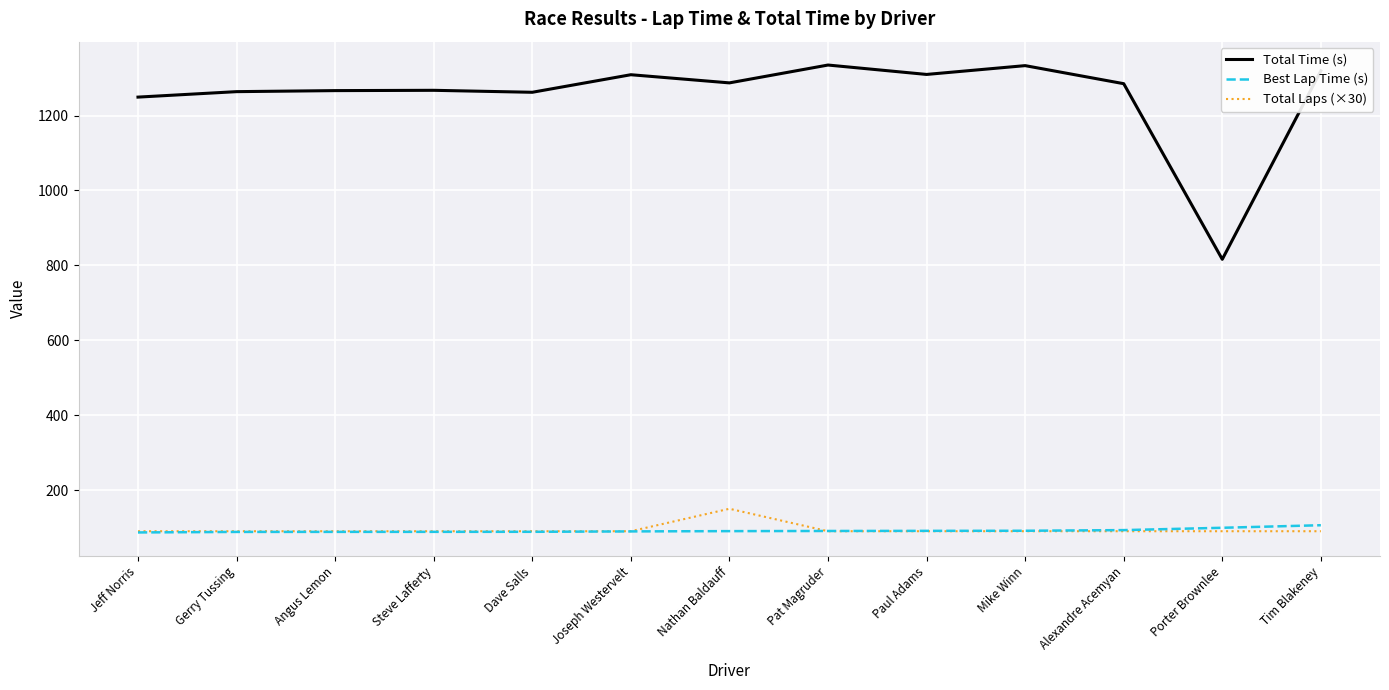

How many lines are shown in the chart?

3